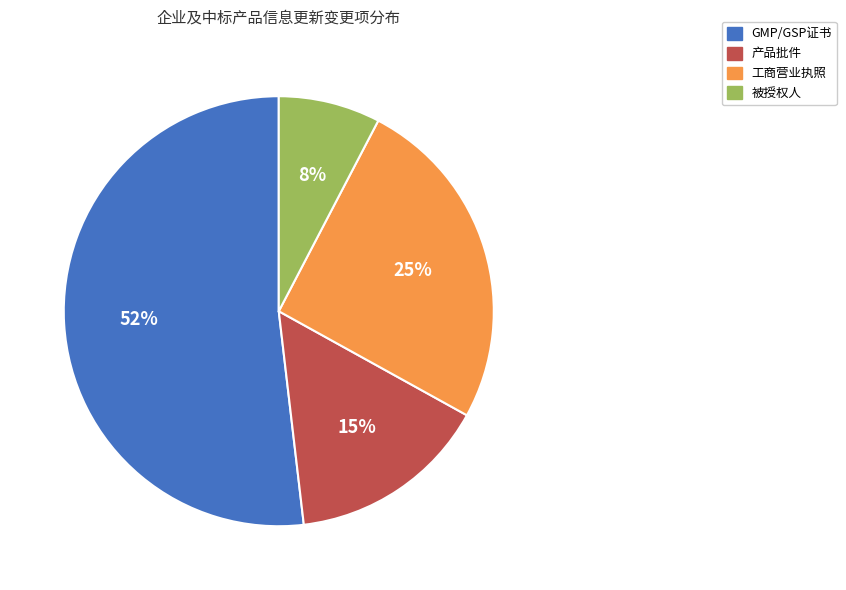

True or false: 工商营业执照 accounts for 25% of the total.

True